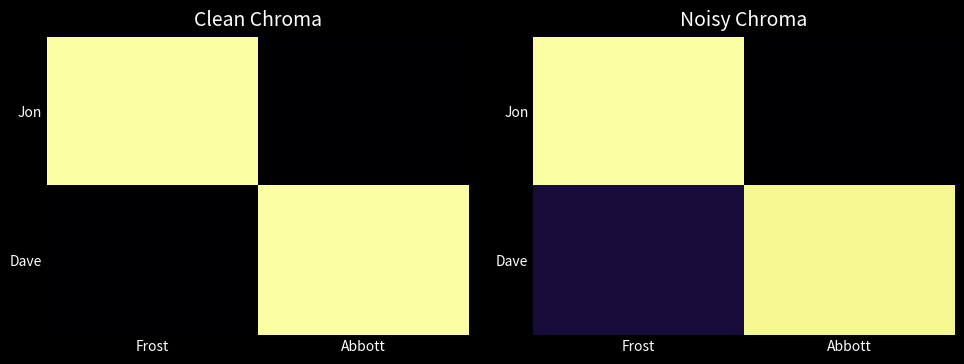

Is the value of Dave at Abbott greater than the value of Jon at Frost?

No